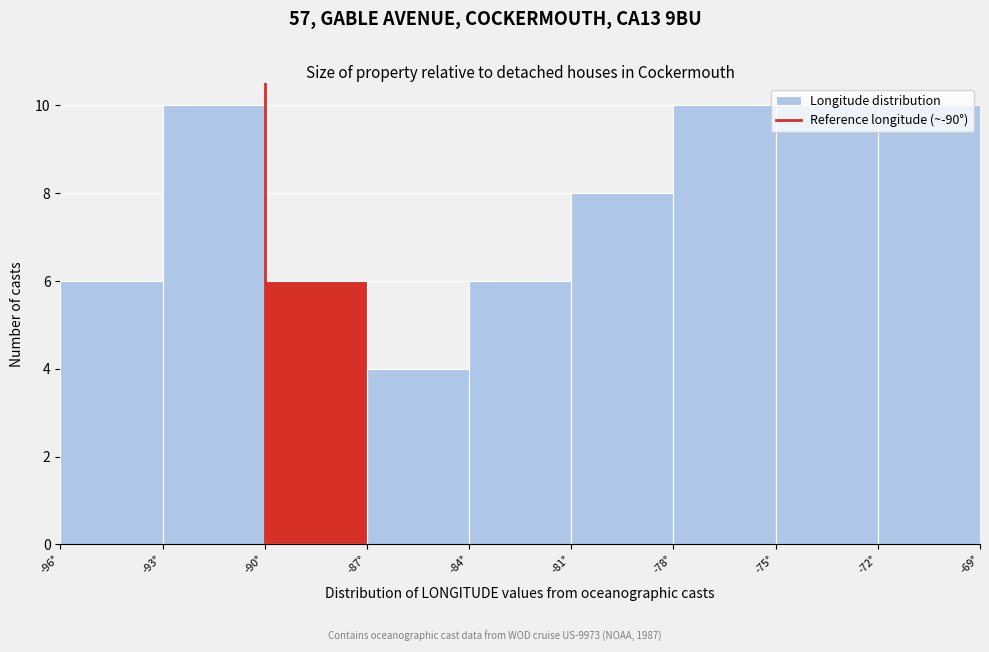

Reading left to right, transcribe this chart: for each bar, give the range it covers on the x-axis and its height. The values are not printed on the chart, so give them approximately, as read against the axis.

-96 to -93: 6
-93 to -90: 10
-90 to -87: 6
-87 to -84: 4
-84 to -81: 6
-81 to -78: 8
-78 to -75: 10
-75 to -72: 10
-72 to -69: 10